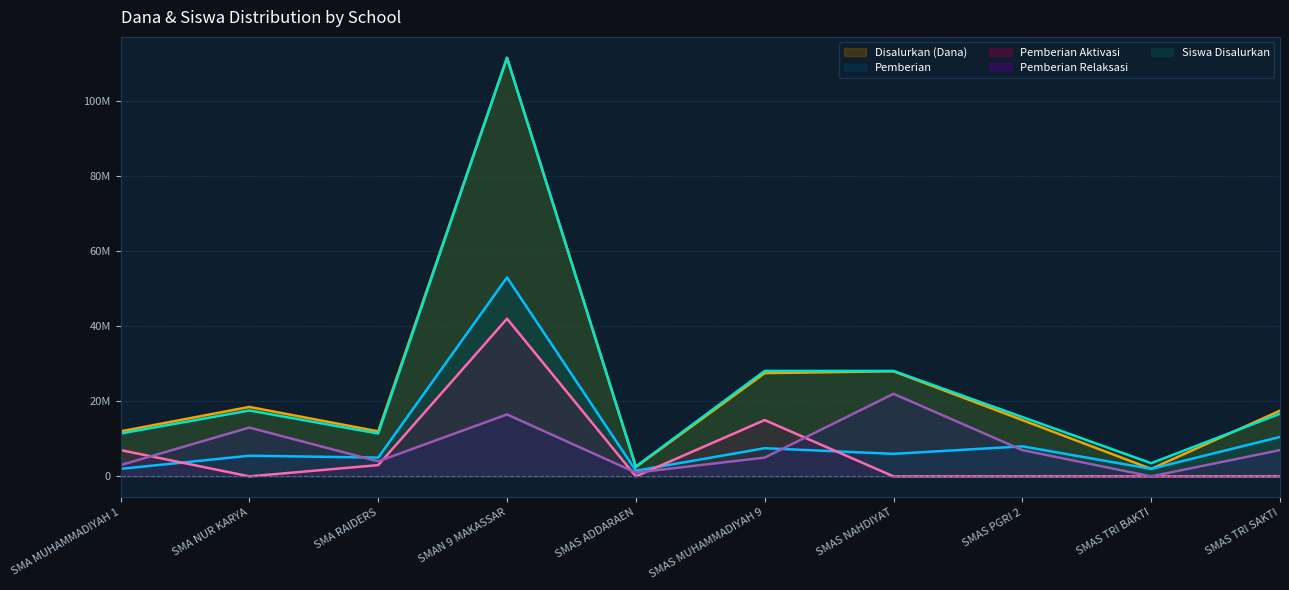

What is the label of the 3rd point from the right?

SMAS PGRI 2